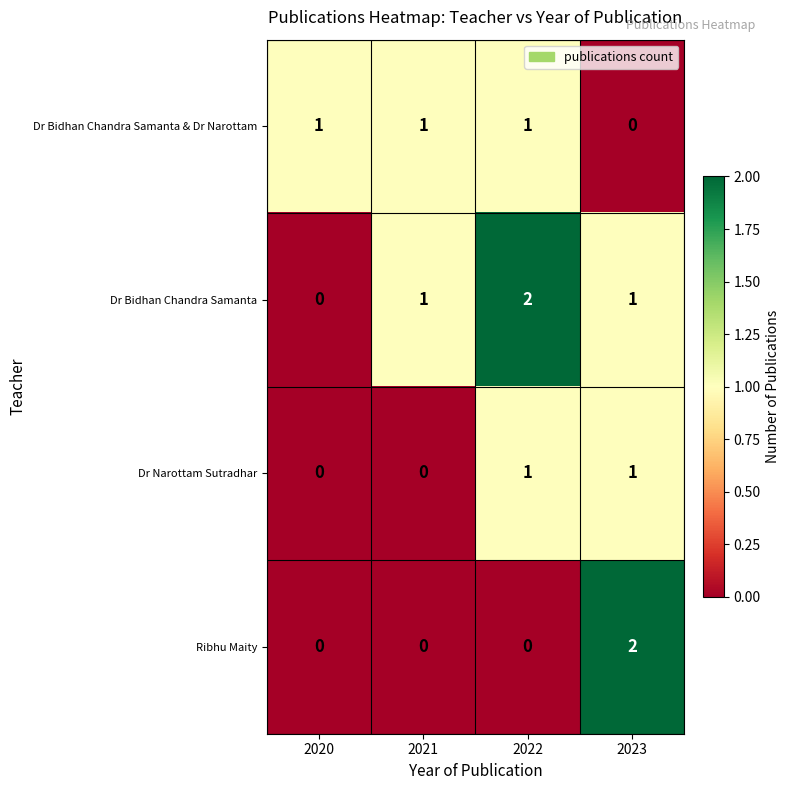

Is it true that Dr Bidhan Chandra Samanta equals -1 at 2020?

False